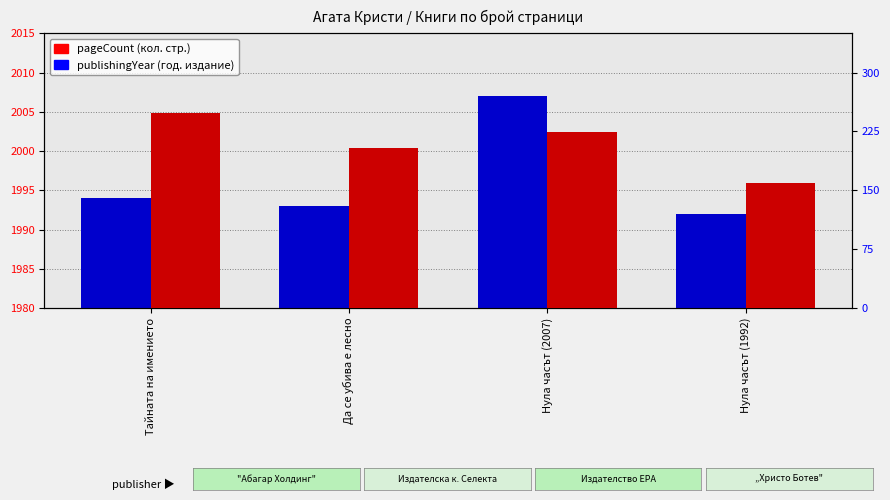

List the series in order of their overall mean, highest first.

pageCount, publishingYear